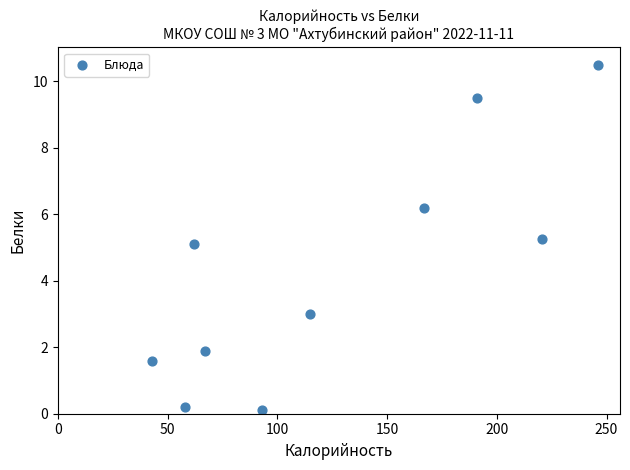

What is the average Y value?

4.3